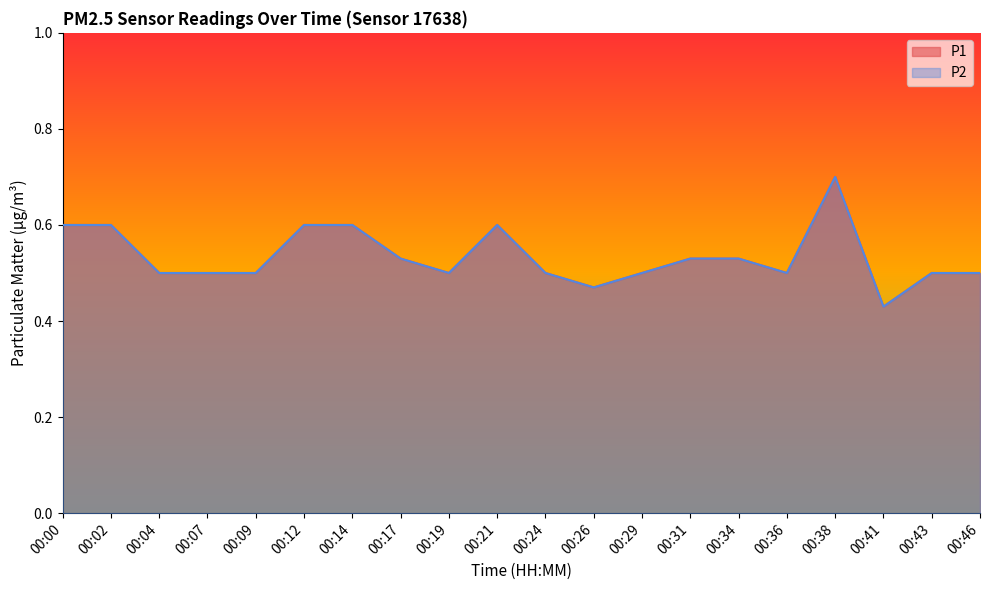

At 00:43, list the series in order from smallest to largest.

P1, P2